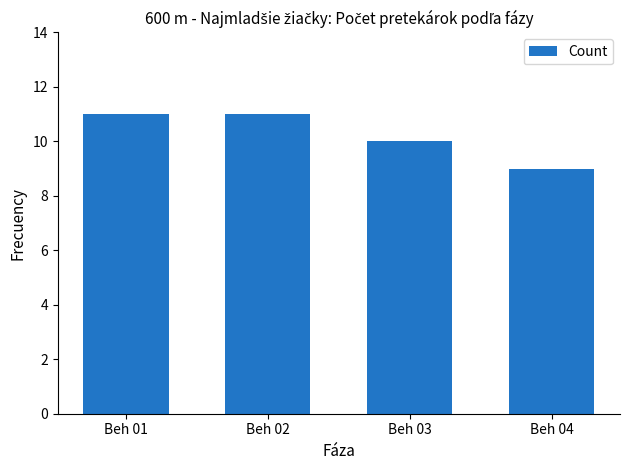

What is the minimum value shown in the chart?

9